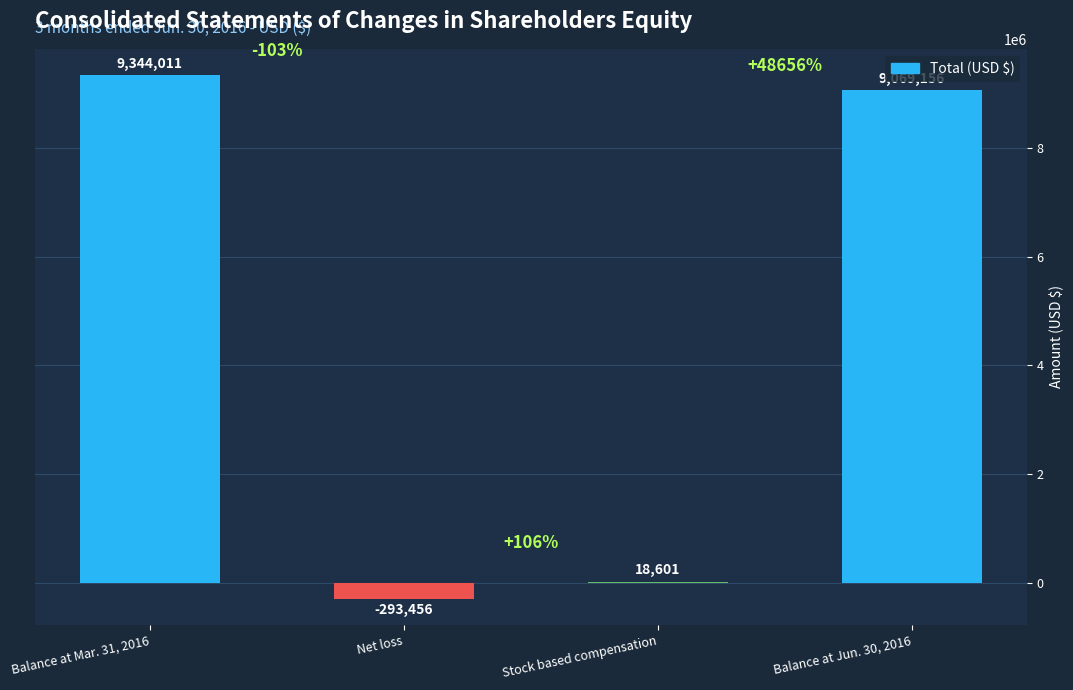

Which label corresponds to the largest value in the chart?

Balance at Mar. 31, 2016